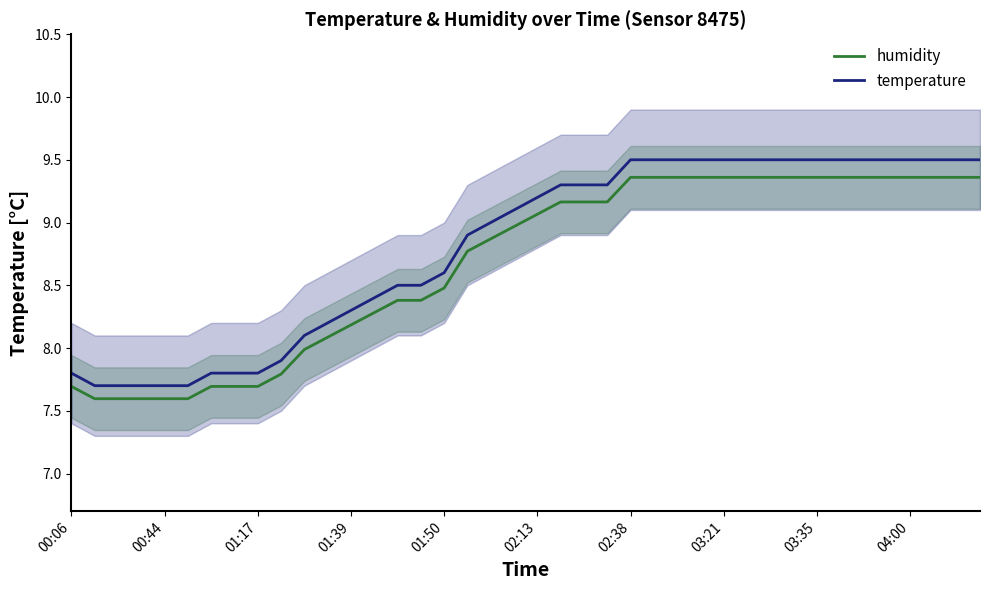

Count the number of categories in the chart.

40